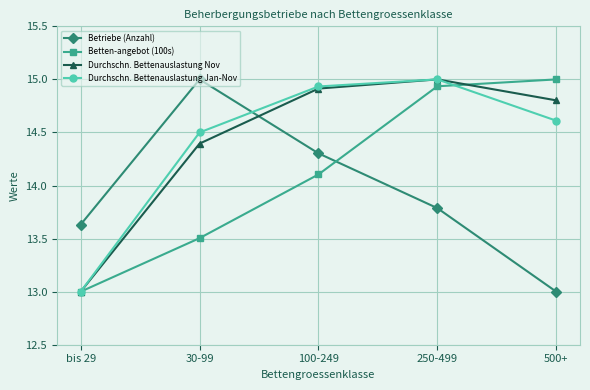

What is the label of the 2nd point from the right?

250-499